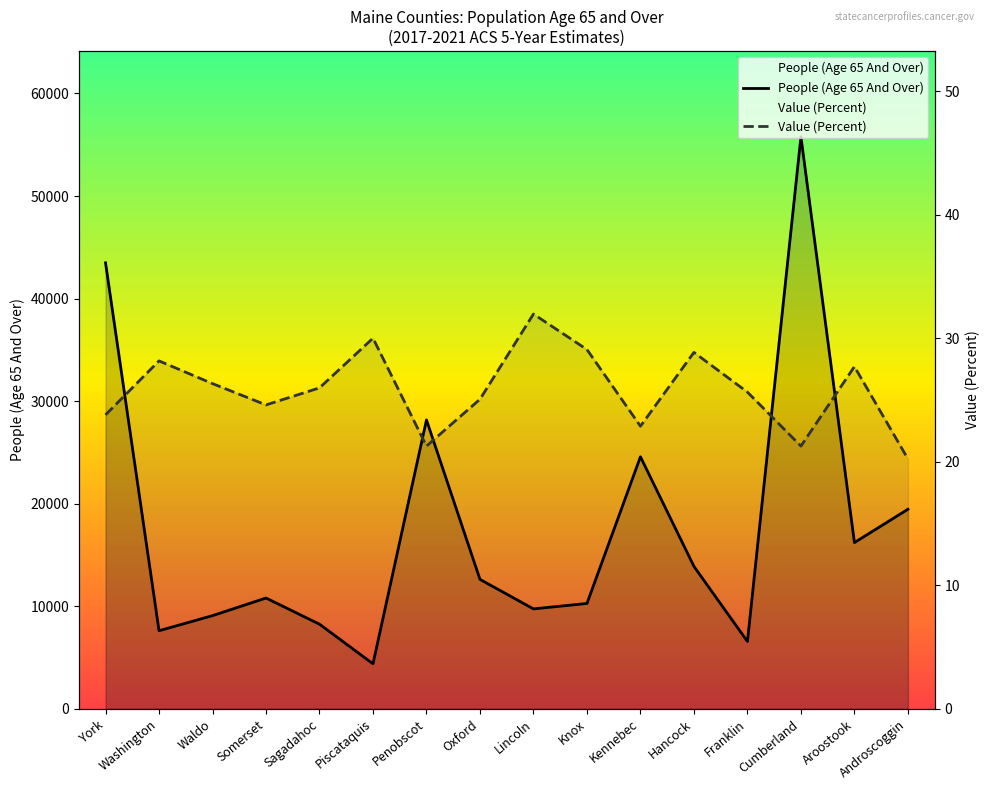

The People (Age 65 And Over) series shows 12615.0 at Oxford. True or false?

True